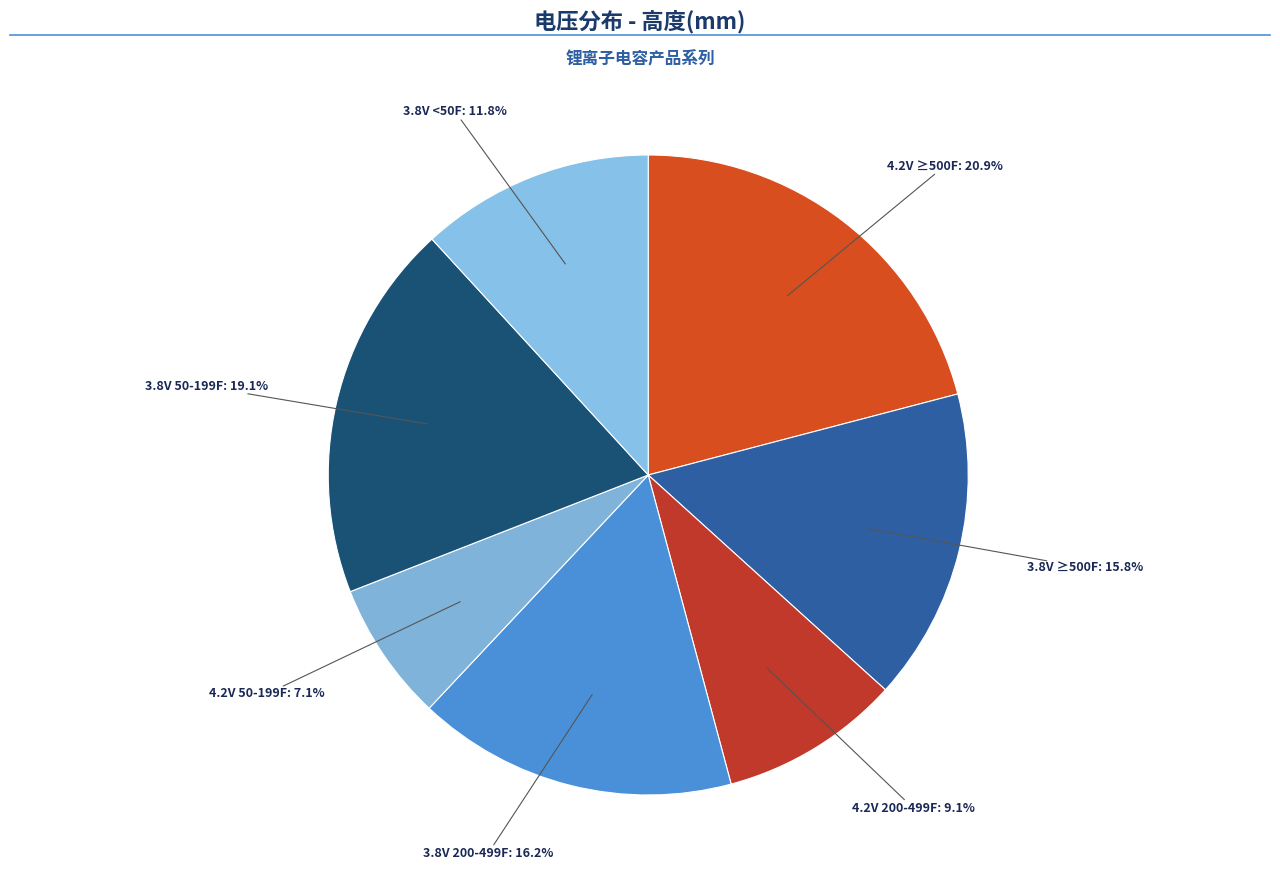

To the nearest percent, what is the difference between the largest and smallest slice percentages?

14%